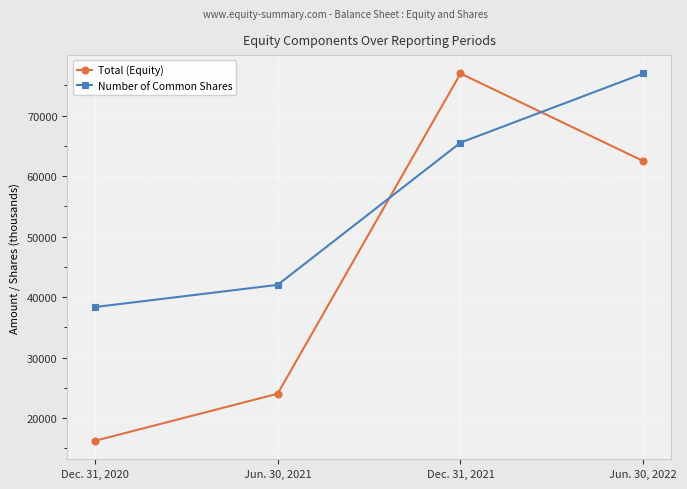

How many lines are shown in the chart?

2